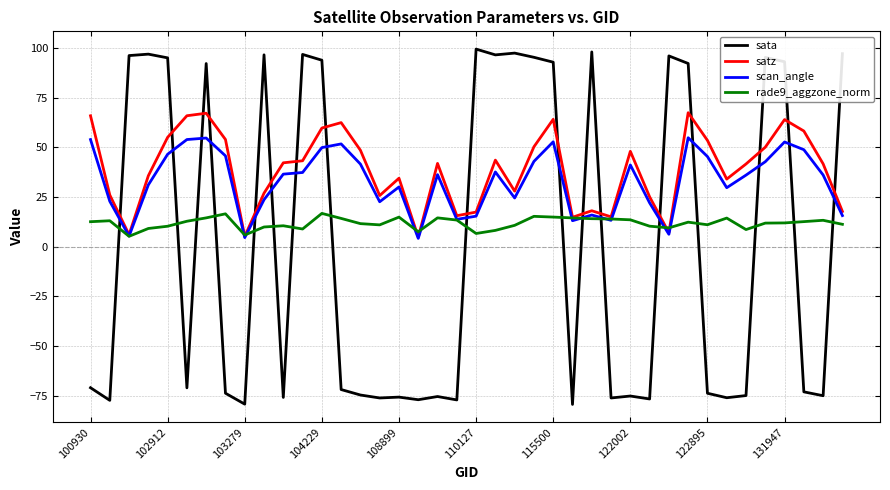

What is the lowest value of the satz series?

4.8